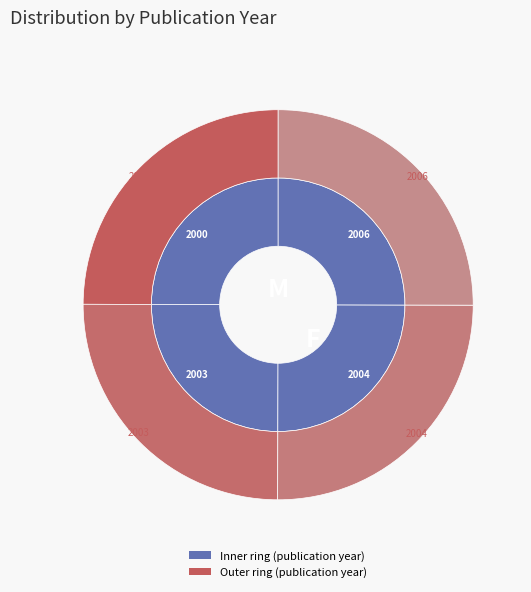

Is 2004 the majority of the pie?

No